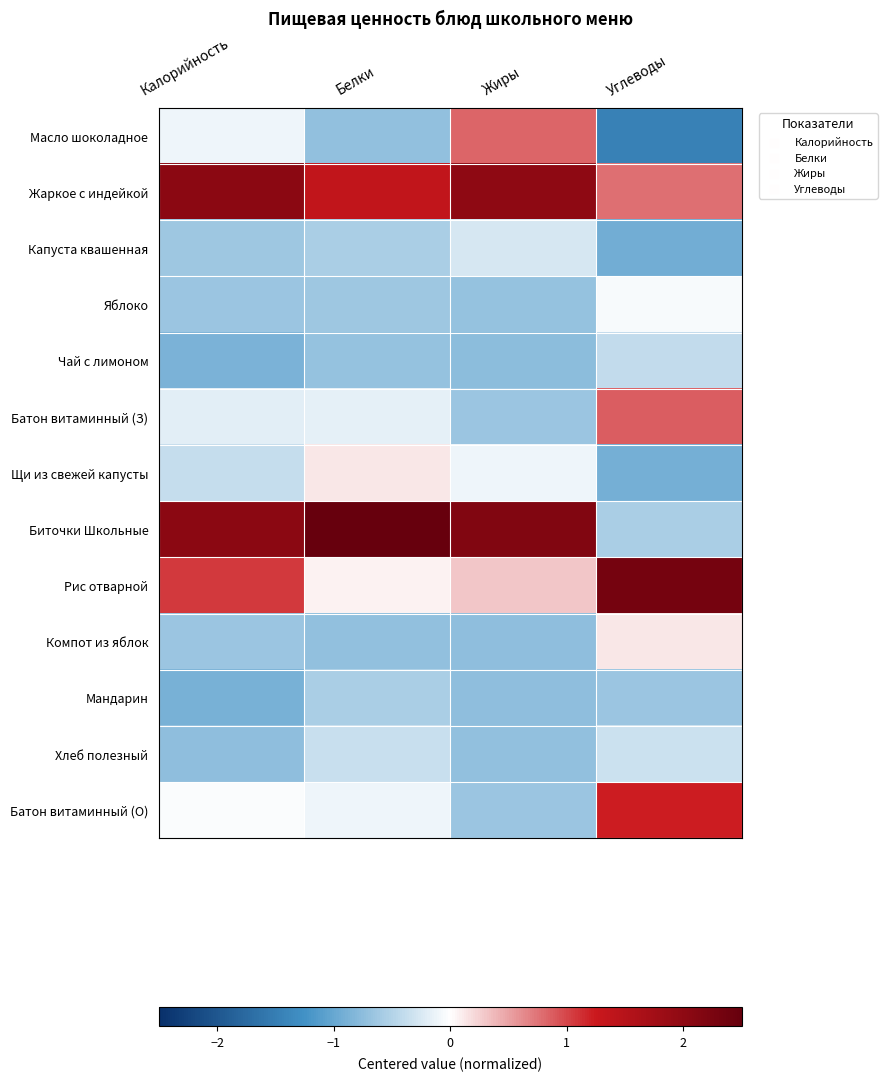

Reading left to right, what are all the values shown in this chart?

Масло шоколадное: Калорийность=-0.1	Белки=-0.7	Жиры=0.8	Углеводы=-1.5
Жаркое с индейкой: Калорийность=2.0	Белки=1.4	Жиры=2.0	Углеводы=0.8
Капуста квашенная: Калорийность=-0.6	Белки=-0.6	Жиры=-0.3	Углеводы=-0.9
Яблоко: Калорийность=-0.7	Белки=-0.6	Жиры=-0.7	Углеводы=-0.0
Чай с лимоном: Калорийность=-0.9	Белки=-0.7	Жиры=-0.8	Углеводы=-0.4
Батон витаминный (З): Калорийность=-0.2	Белки=-0.2	Жиры=-0.7	Углеводы=0.9
Щи из свежей капусты: Калорийность=-0.4	Белки=0.1	Жиры=-0.1	Углеводы=-0.9
Биточки Школьные: Калорийность=2.0	Белки=2.9	Жиры=2.2	Углеводы=-0.6
Рис отварной: Калорийность=1.1	Белки=0.1	Жиры=0.3	Углеводы=2.3
Компот из яблок: Калорийность=-0.7	Белки=-0.7	Жиры=-0.7	Углеводы=0.1
Мандарин: Калорийность=-0.9	Белки=-0.6	Жиры=-0.7	Углеводы=-0.6
Хлеб полезный: Калорийность=-0.7	Белки=-0.4	Жиры=-0.7	Углеводы=-0.3
Батон витаминный (О): Калорийность=-0.0	Белки=-0.1	Жиры=-0.7	Углеводы=1.2